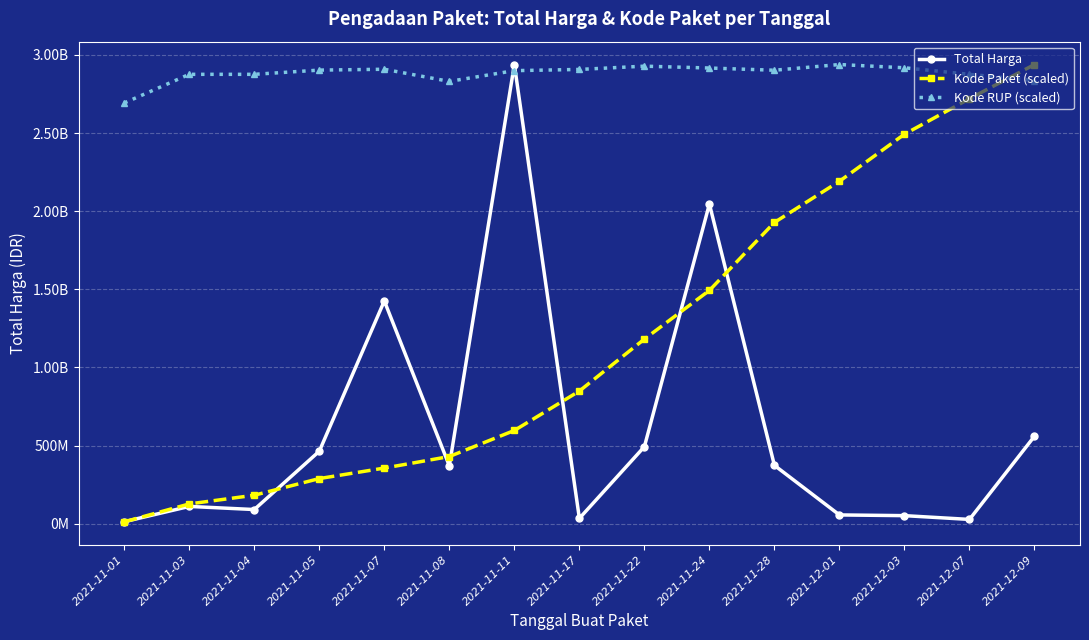

Is this an area chart (filled region under the line)?

No